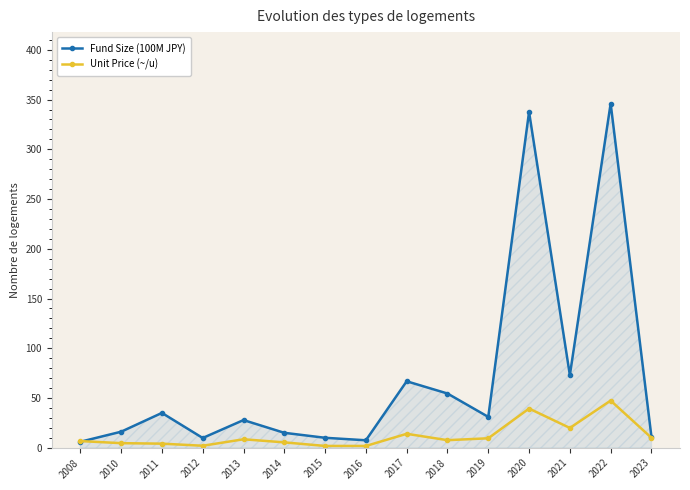

Where is the first local minimum for Unit Price (~/u)?

2012